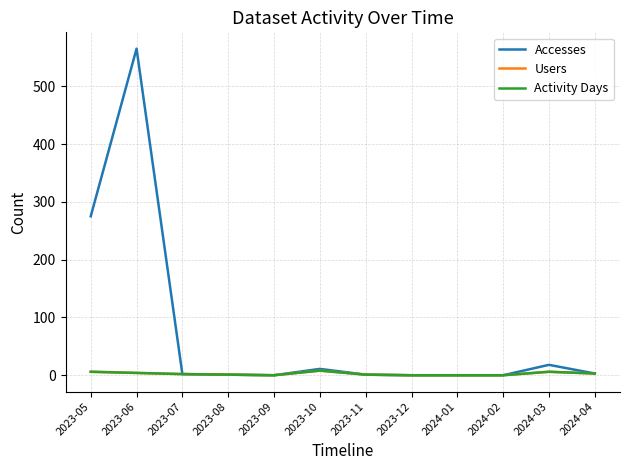

Reading right to left, extract all data points from this chart.

Accesses: 2024-04=3	2024-03=18	2024-02=0	2024-01=0	2023-12=0	2023-11=1	2023-10=11	2023-09=0	2023-08=1	2023-07=2	2023-06=565	2023-05=275
Users: 2024-04=3	2024-03=6	2024-02=0	2024-01=0	2023-12=0	2023-11=1	2023-10=8	2023-09=0	2023-08=1	2023-07=2	2023-06=4	2023-05=6
Activity Days: 2024-04=3	2024-03=6	2024-02=0	2024-01=0	2023-12=0	2023-11=1	2023-10=8	2023-09=0	2023-08=1	2023-07=2	2023-06=4	2023-05=6